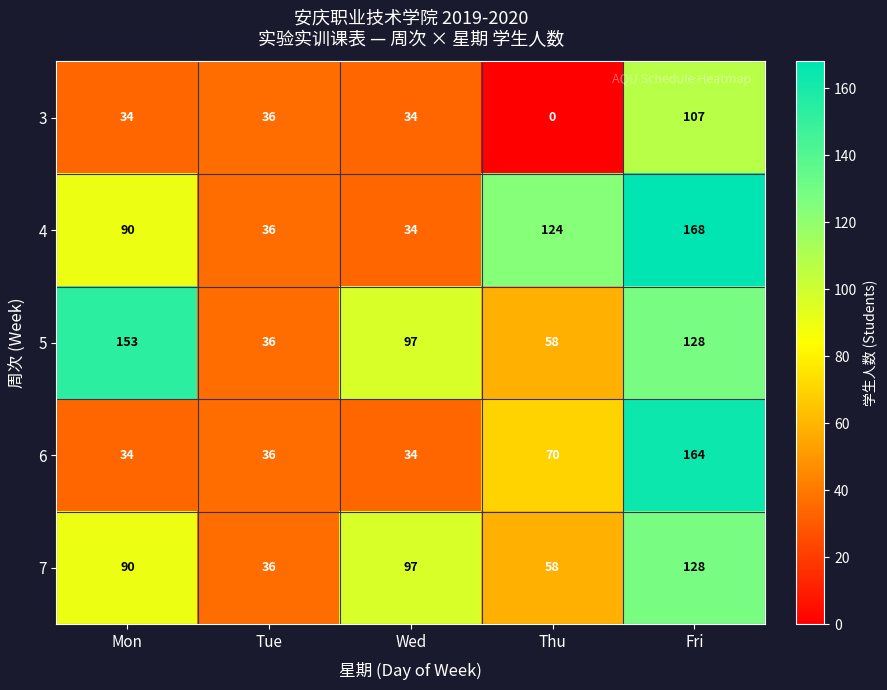

The 5 series shows 58 at Thu. True or false?

True